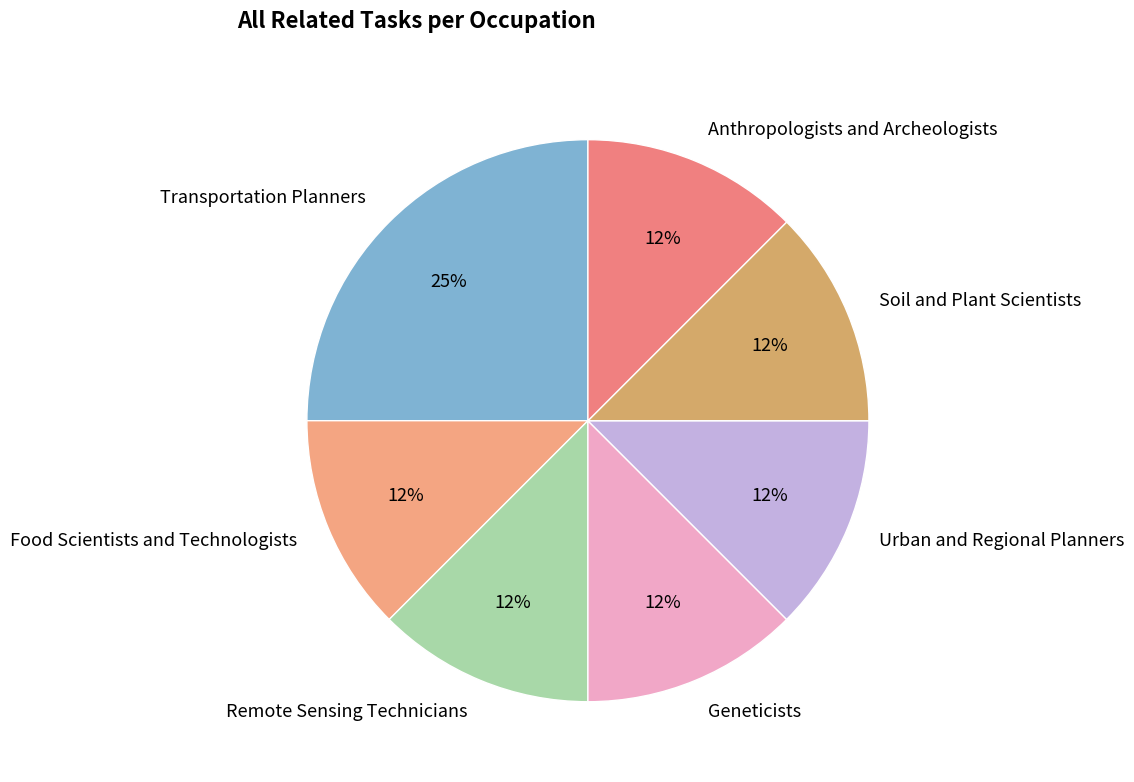

What is the largest slice in the pie chart?

Transportation Planners